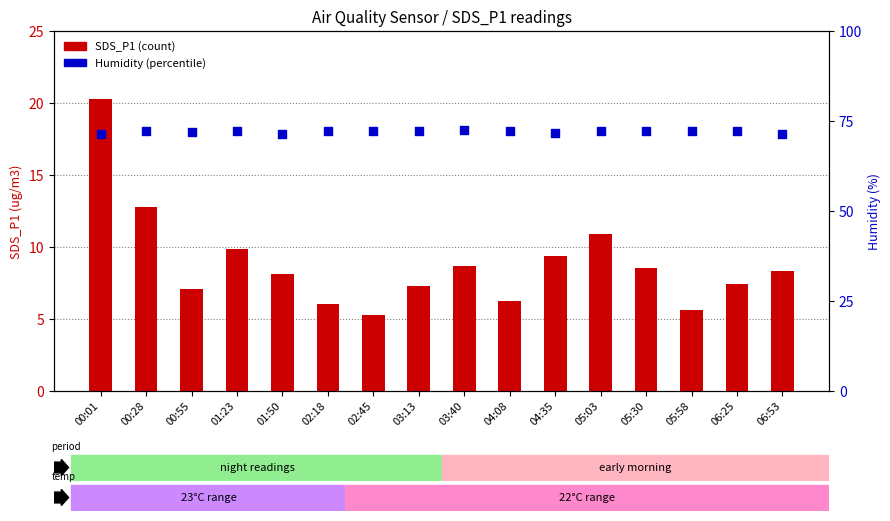

Is the value of Humidity at 00:55 greater than the value of SDS_P1 at 01:50?

Yes